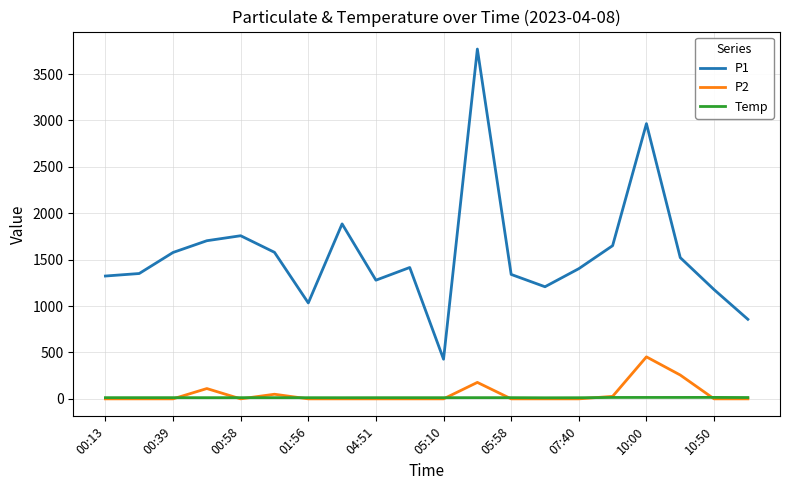

What is the difference between the maximum and minimum values in the P1 series?

3341.3